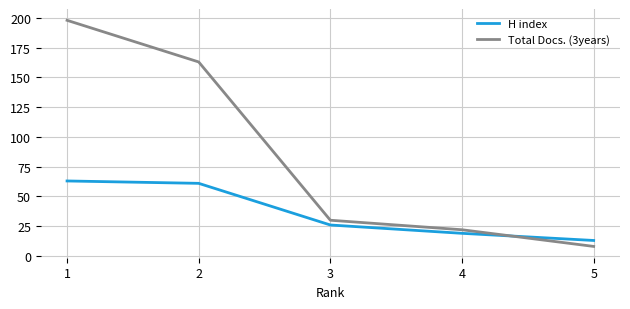

What value does the Total Docs. (3years) series have at 1, to the nearest 10?

200